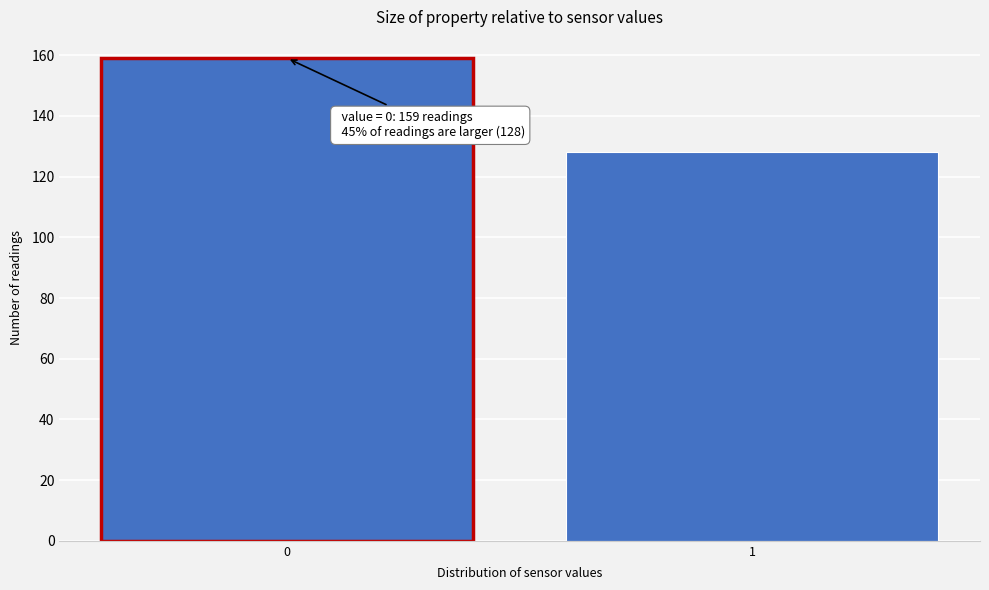

Reading left to right, transcribe all the data shown in this chart.

159	128